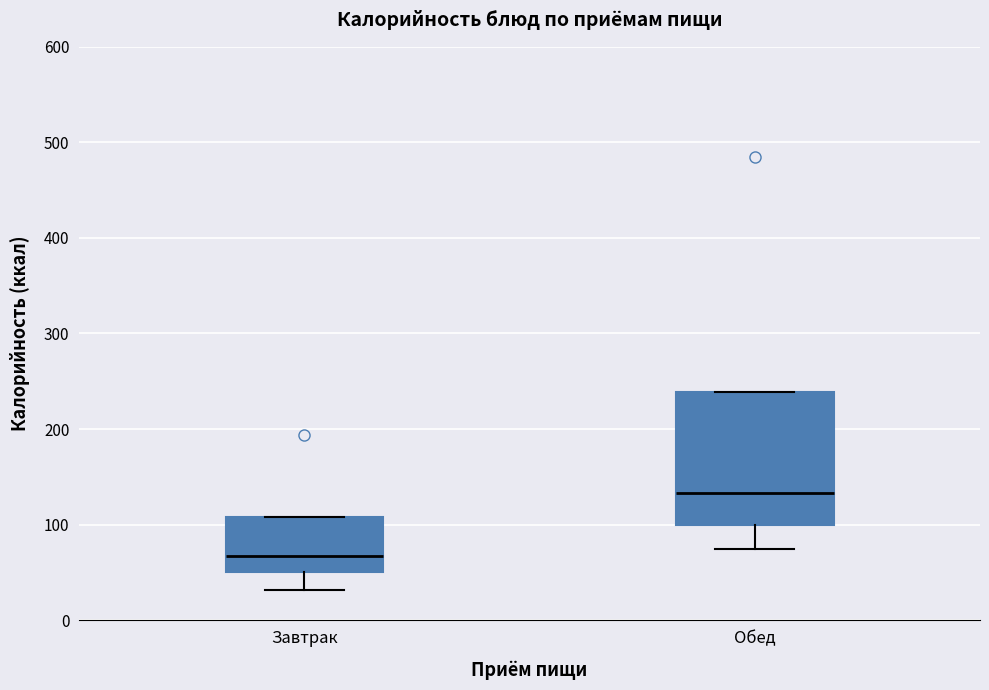

Where is the upper edge of the box for Обед on the y-axis? The values are not printed on the chart, so give them approximately, as read against the axis.

240